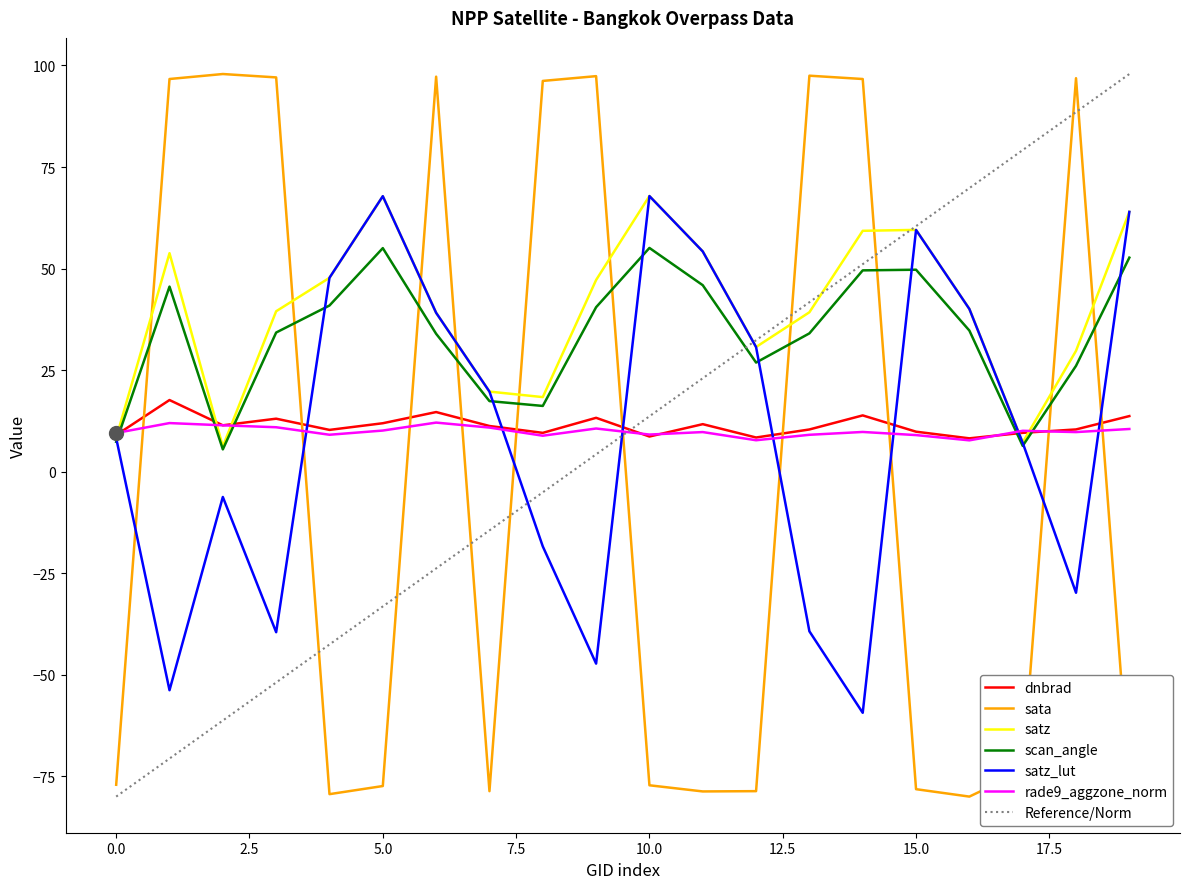

Which series ends up on top after the final intersection of sata and dnbrad?

dnbrad